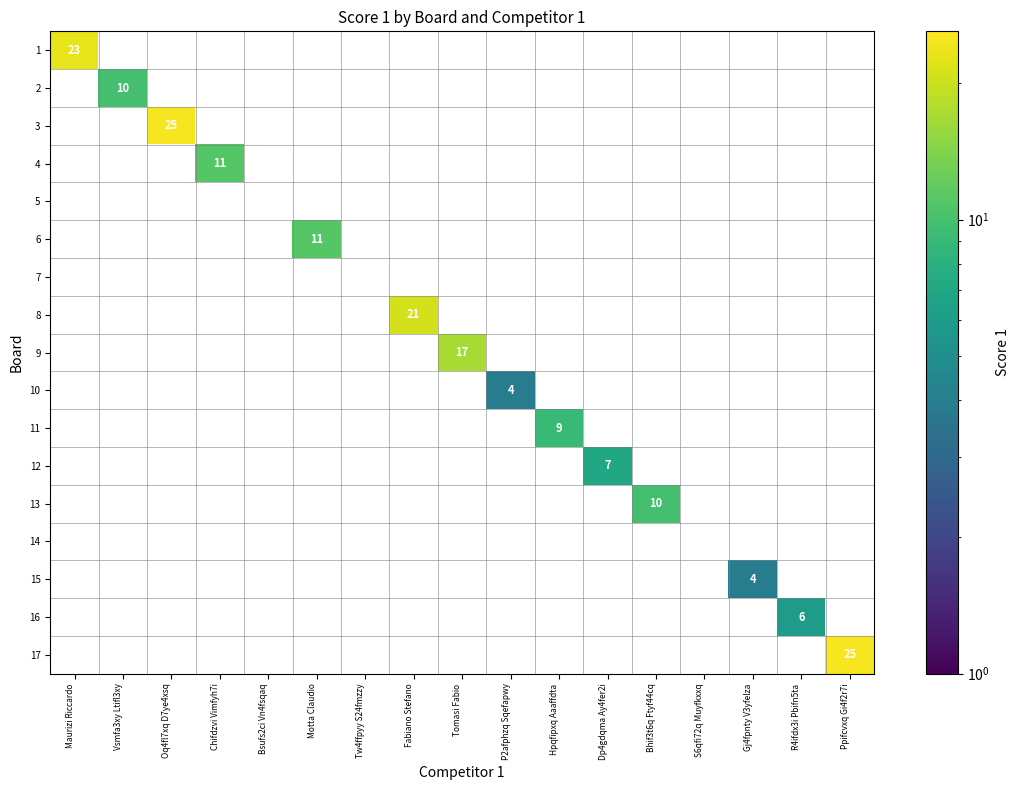

What is the total value across all series at Motta Claudio?

11